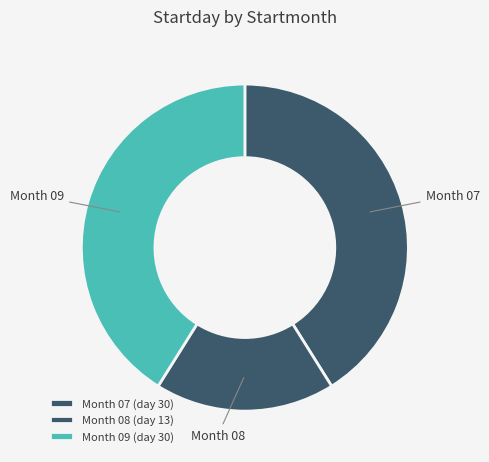

Count the number of slices in the pie.

3